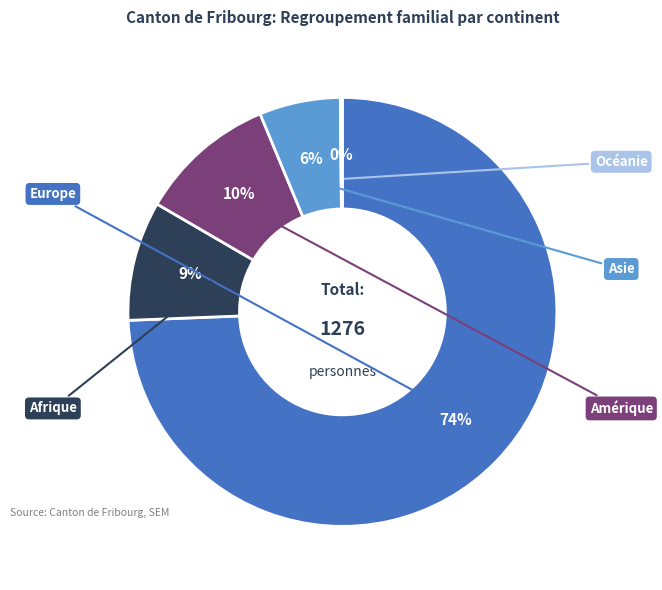

Does Afrique account for over 50% of the chart?

No